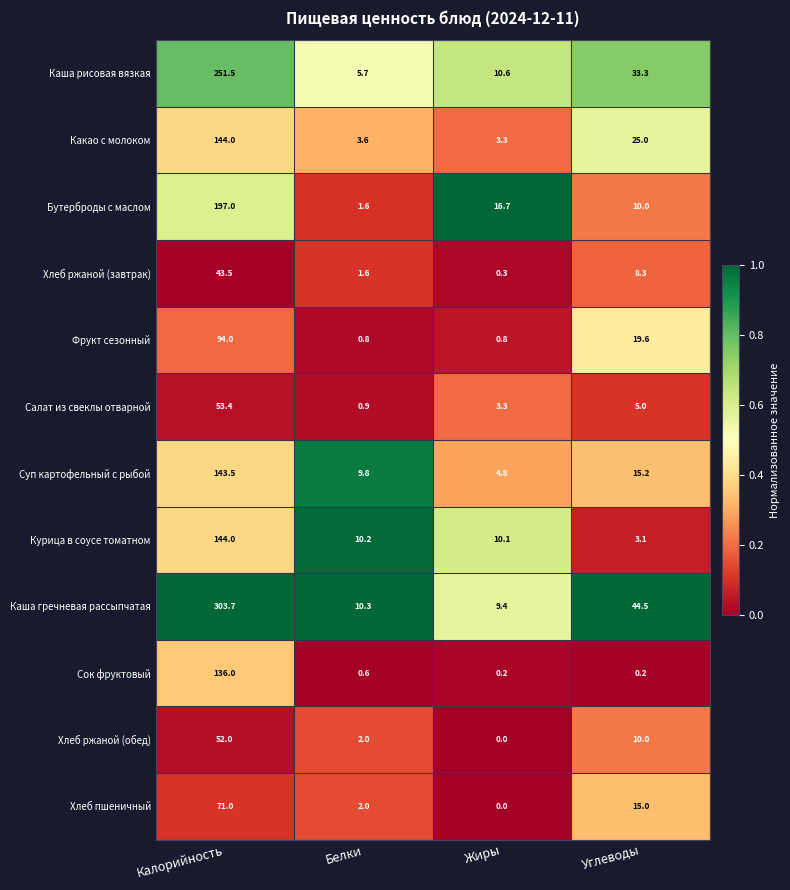

Which series has the largest range (max minus min)?

Каша гречневая рассыпчатая